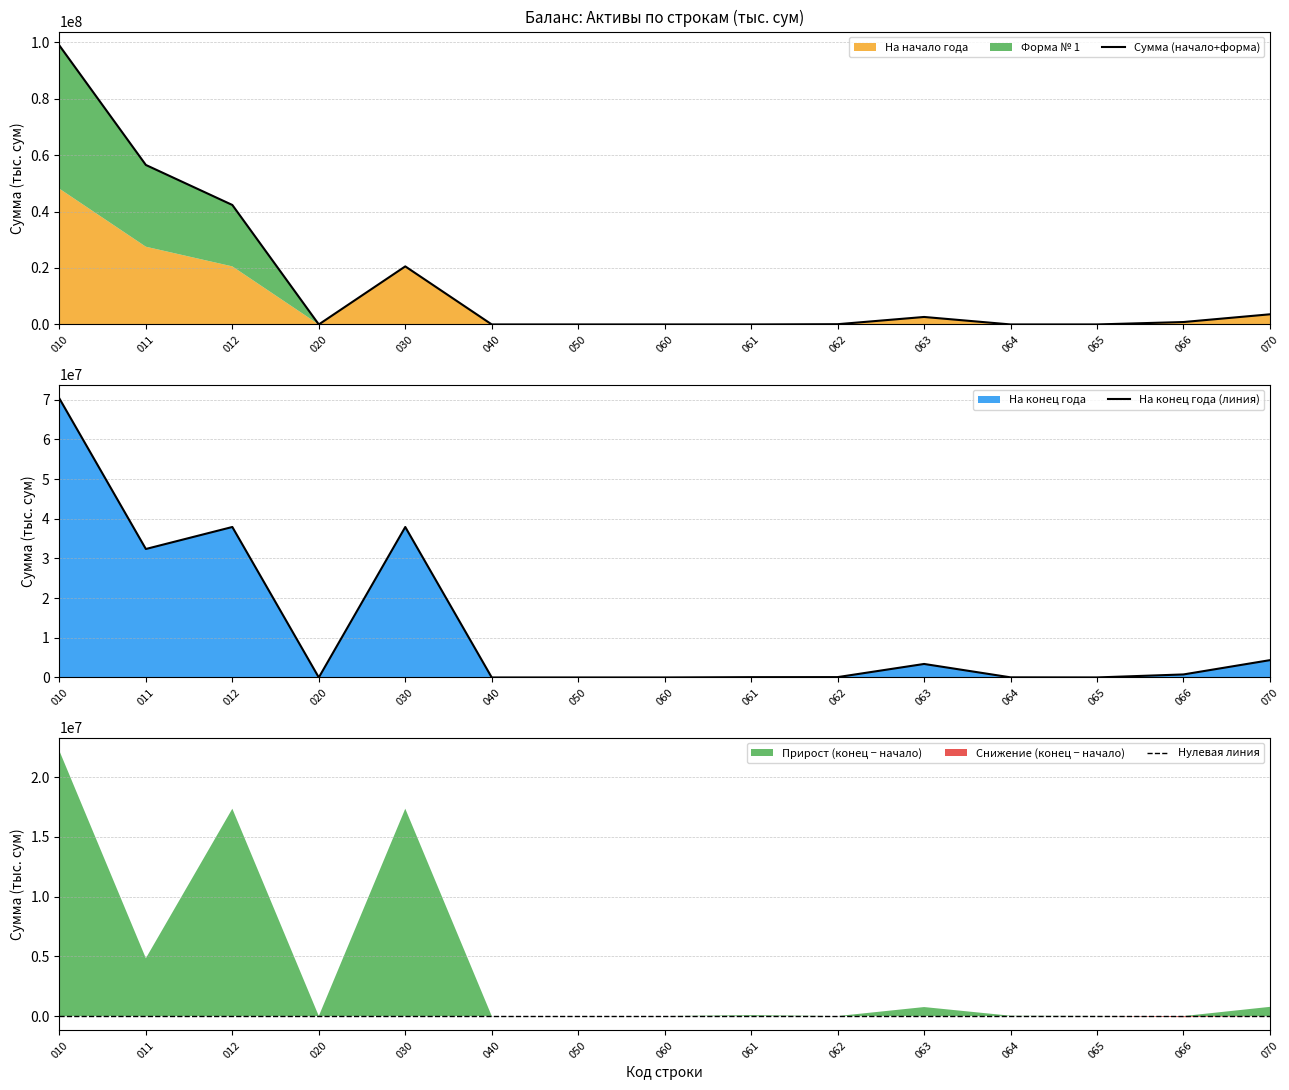

In Форма № 1, how many points are lower than both neighbors (excluding endpoints)?

2